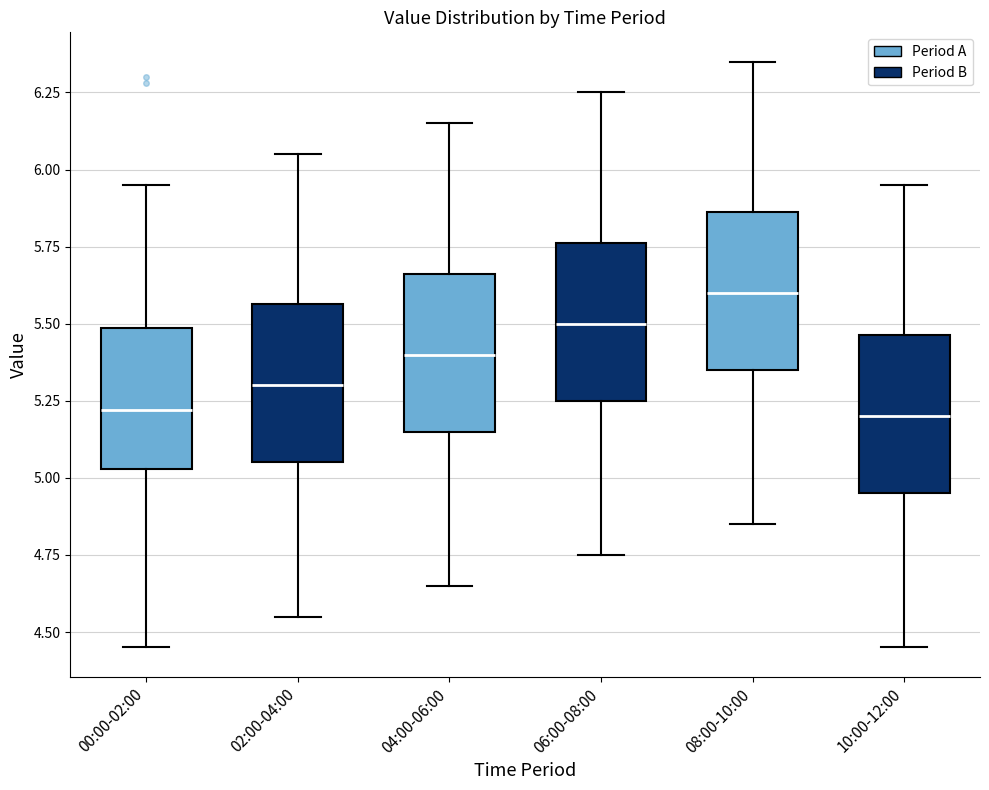

Where does the upper whisker of the box for 06:00-08:00 end on the y-axis? The values are not printed on the chart, so give them approximately, as read against the axis.

6.25